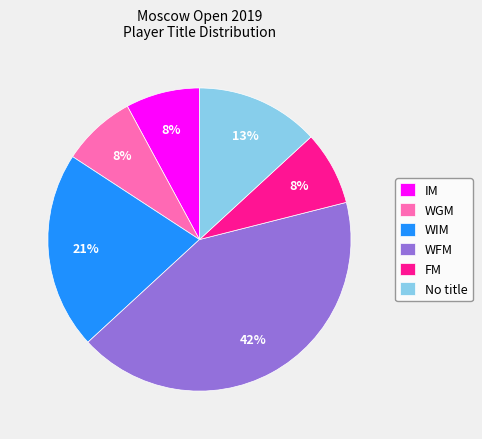

To the nearest percent, what percentage of the pie is WFM?

42%